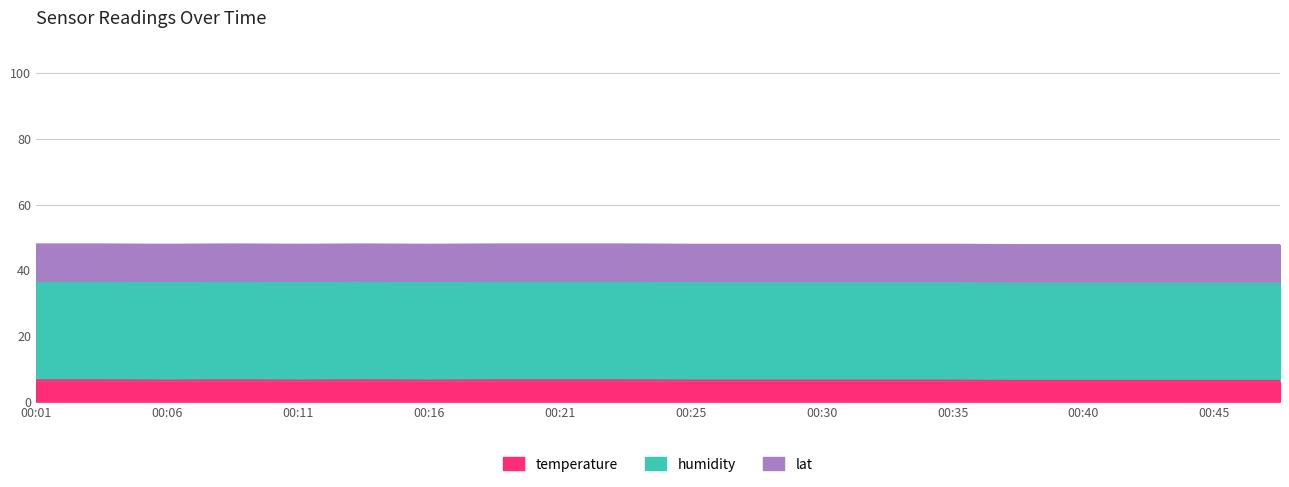

Rank the series at 00:35 from highest to lowest value.

humidity, lat, temperature